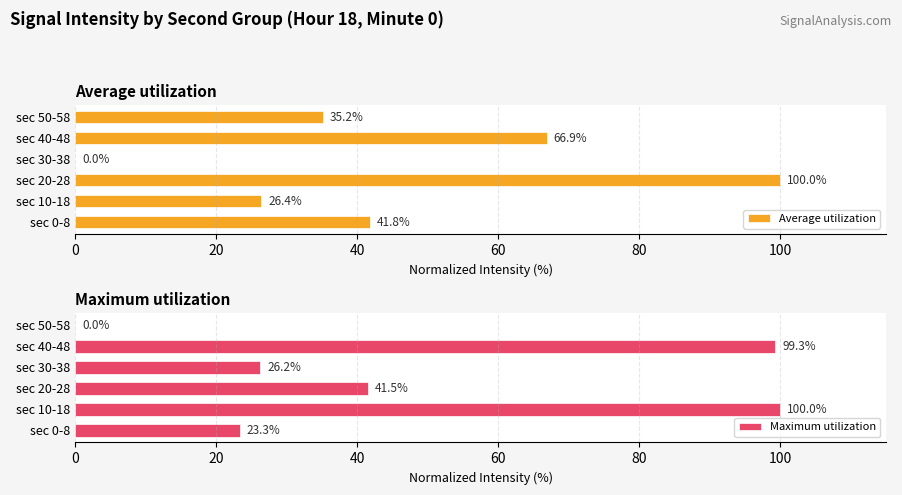

What is the approximate value of Maximum utilization at sec 30-38?

26.2